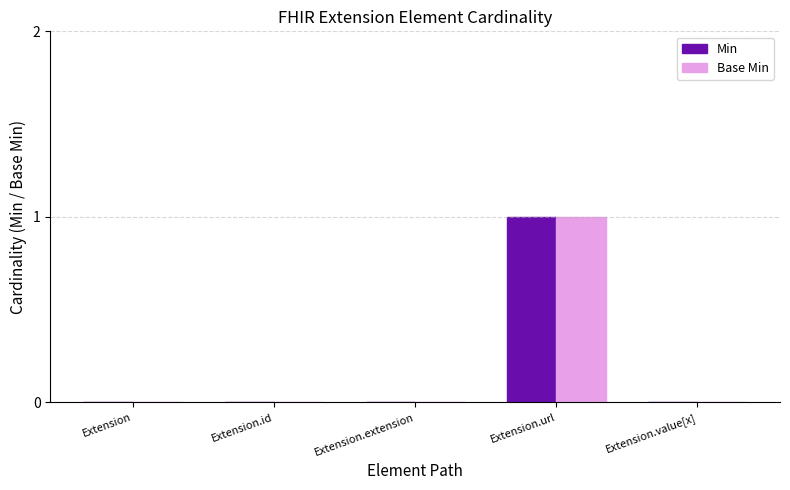

Are the bars grouped side by side (vs. stacked)?

Yes